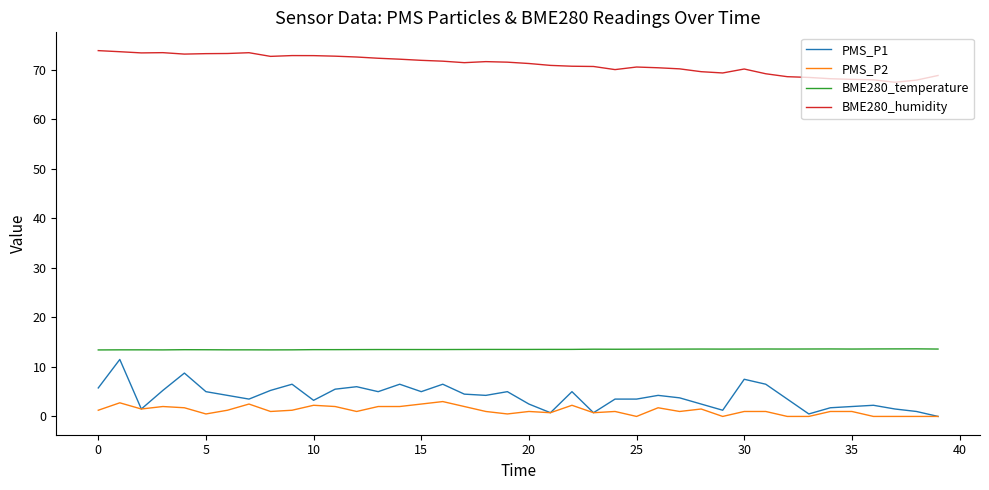

Which series has the widest spread of values?

PMS_P1